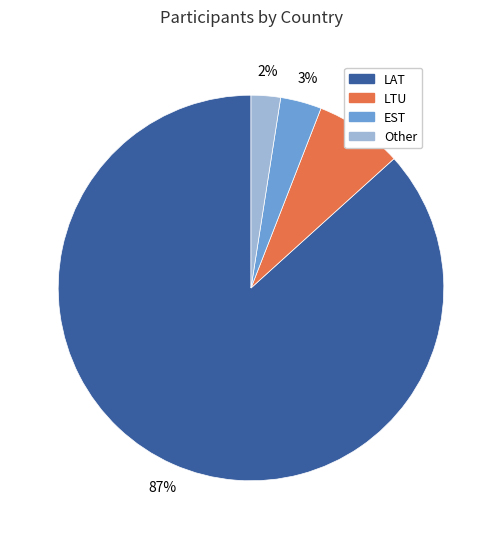

Which has a higher value, LTU or EST?

LTU